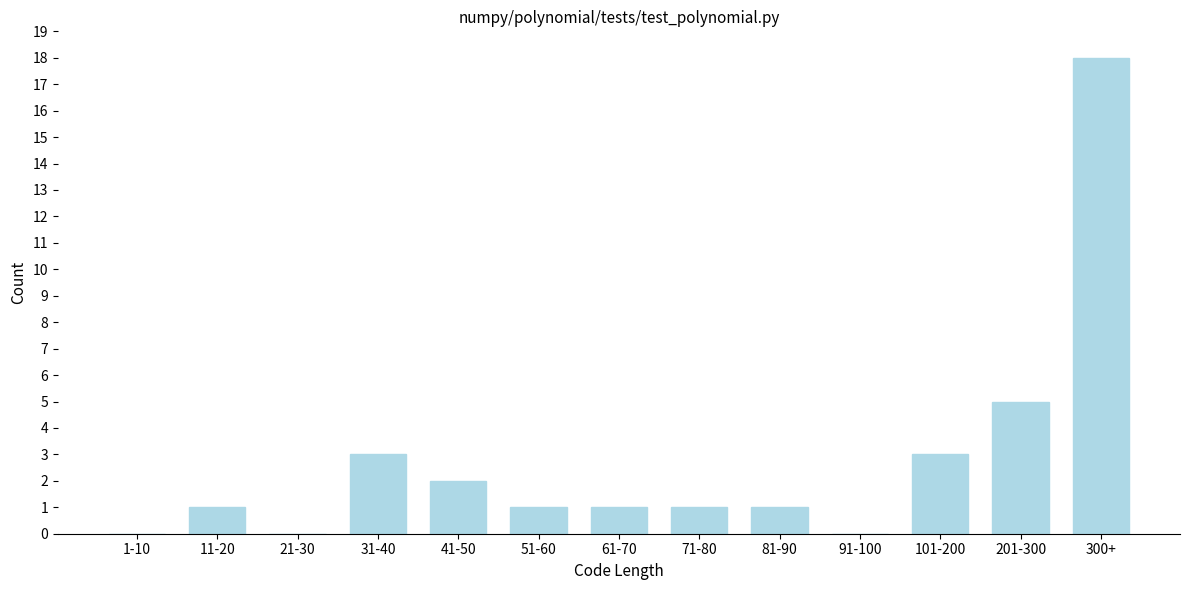

Reading left to right, what are all the values shown in this chart?

1-10=0	11-20=1	21-30=0	31-40=3	41-50=2	51-60=1	61-70=1	71-80=1	81-90=1	91-100=0	101-200=3	201-300=5	300+=18